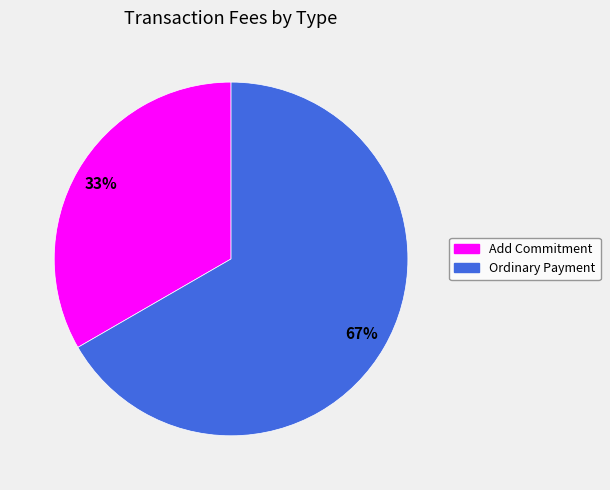

Which has a higher value, Add Commitment or Ordinary Payment?

Ordinary Payment